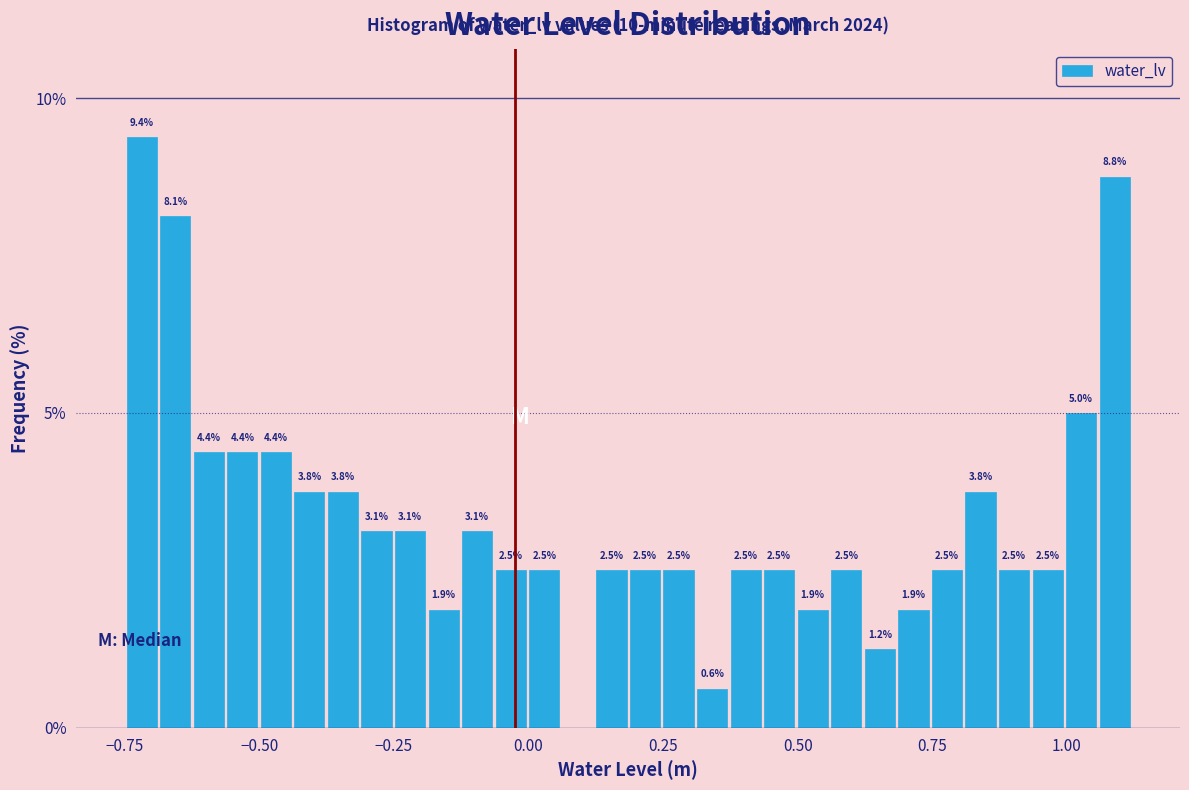

Read against the x-axis, roughly where is the centre of the tallest bar?

-0.70